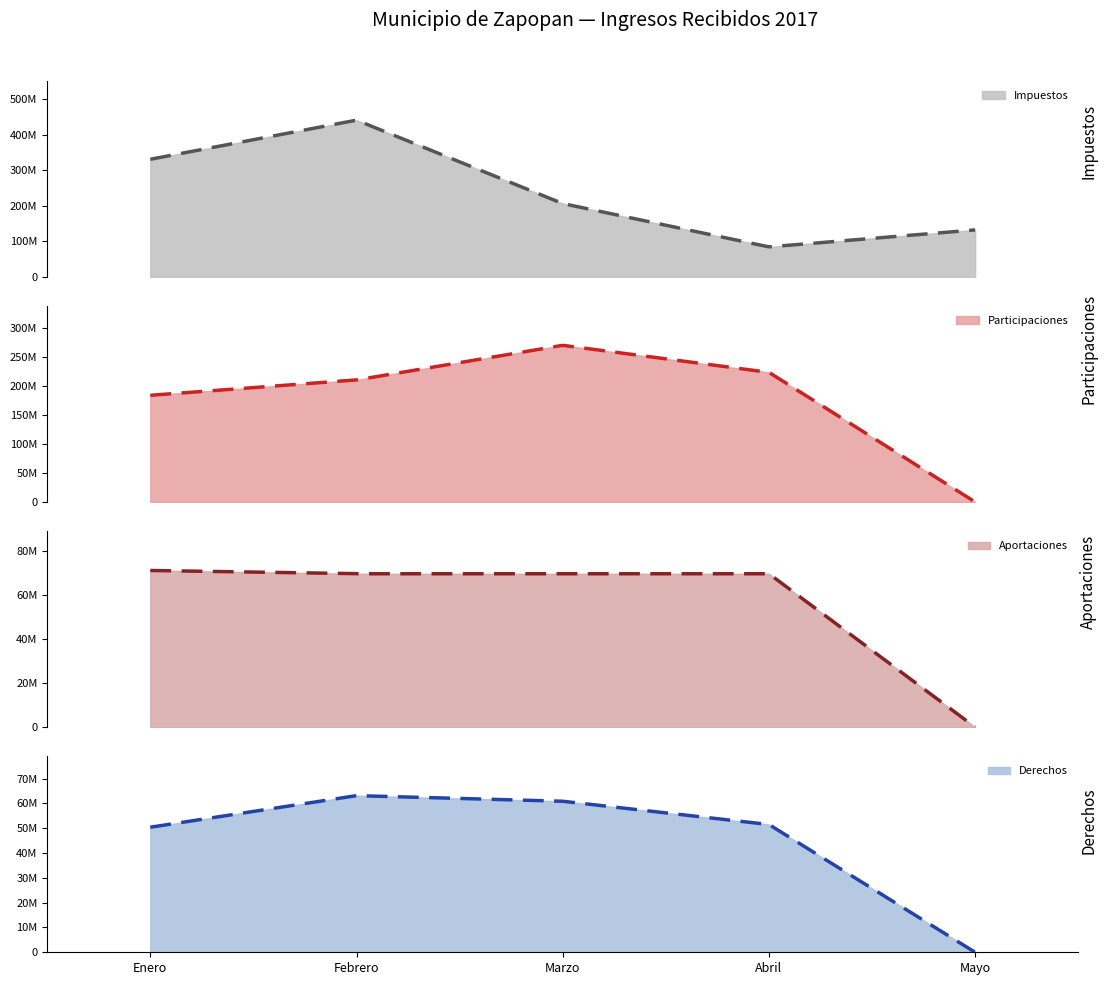

Where is Impuestos nearest to the value 220263362?

Marzo